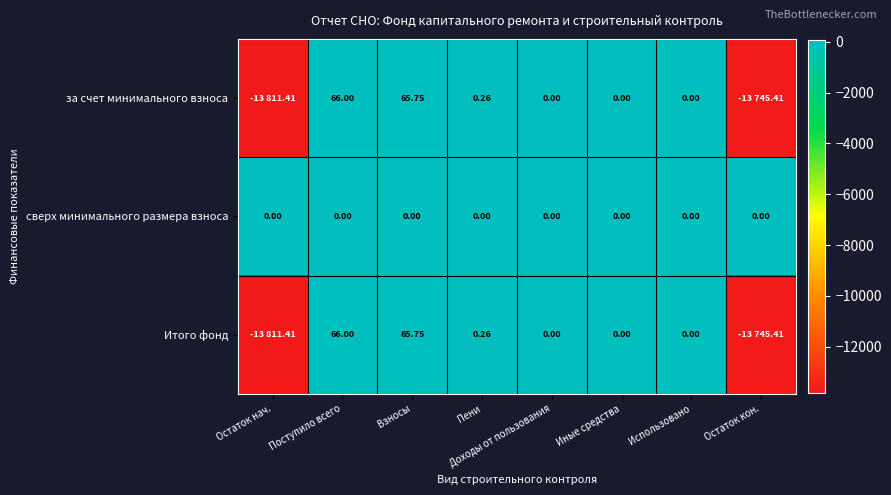

What is the difference between the Итого фонд values at Использовано and Остаток кон.?

13745.4